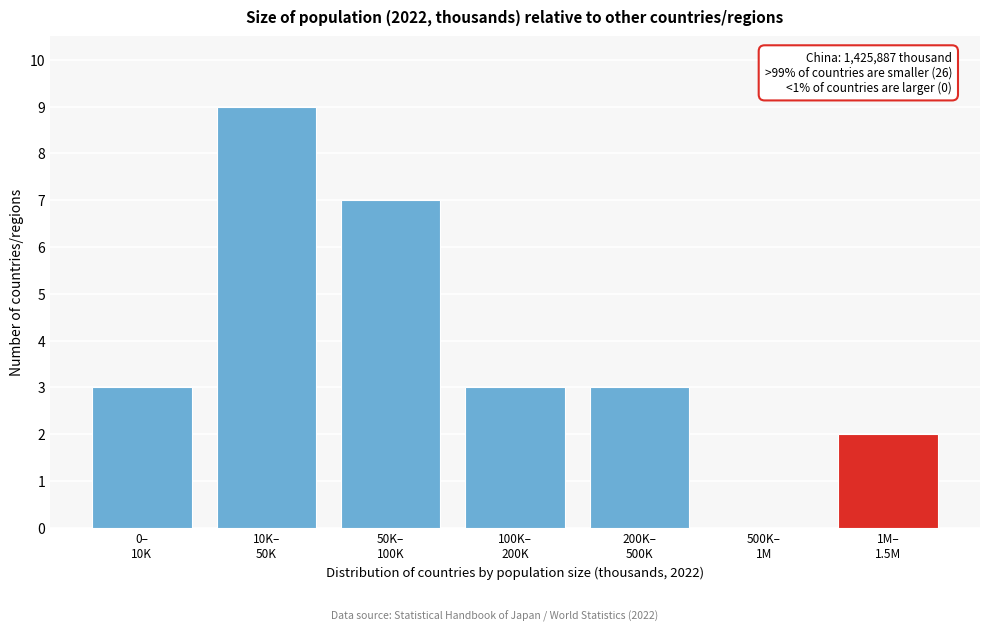

What is the greatest value displayed?

9